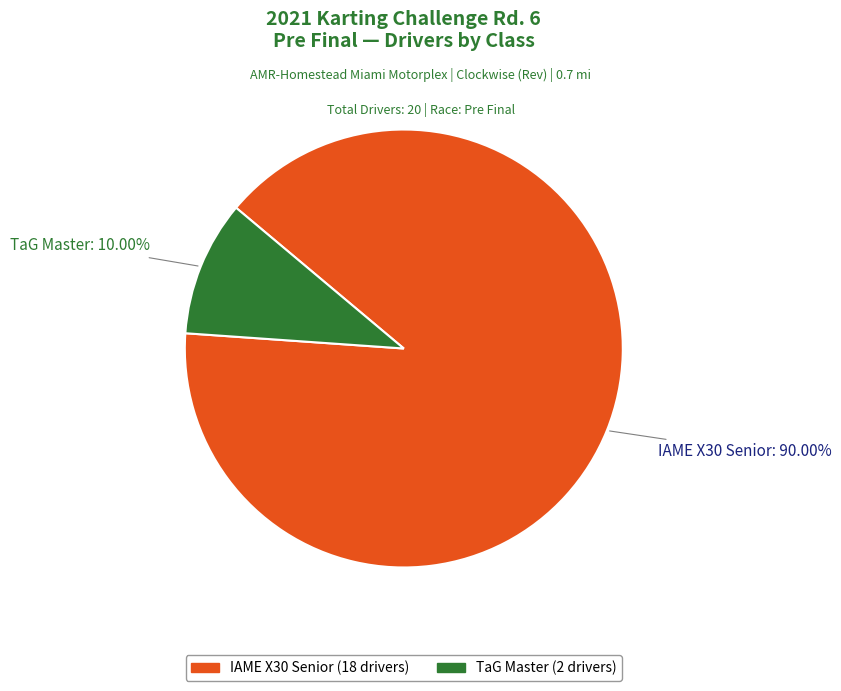

How much of the chart is everything except IAME X30 Senior?

10.0%